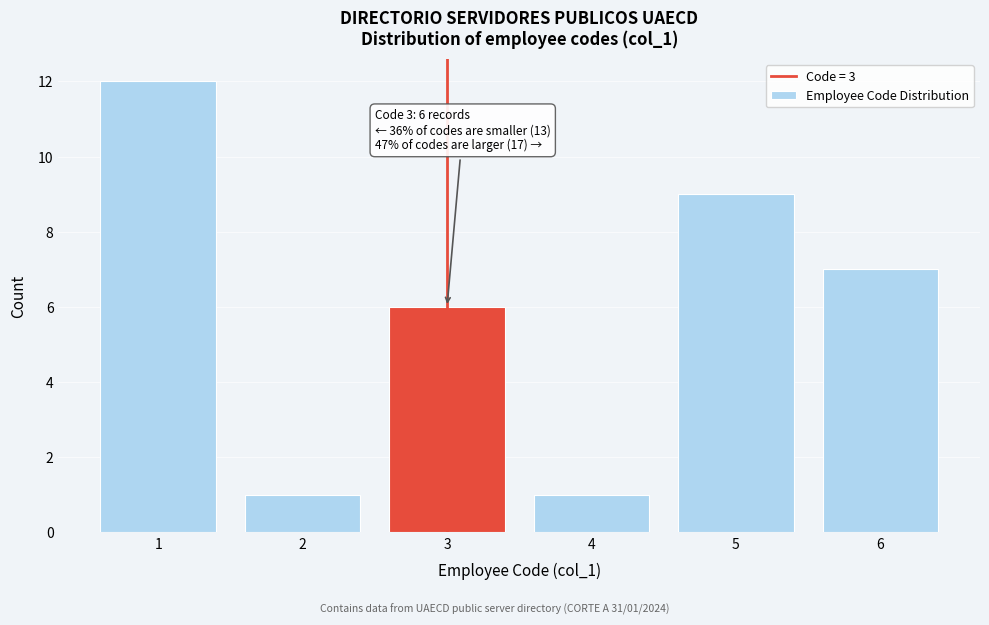

Reading right to left, transcribe all the data shown in this chart.

7	9	1	6	1	12